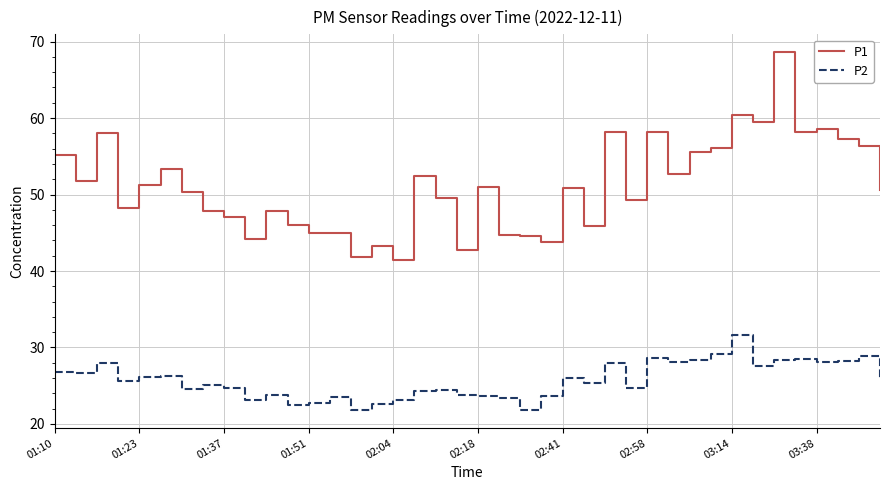

Which series has the widest spread of values?

P1